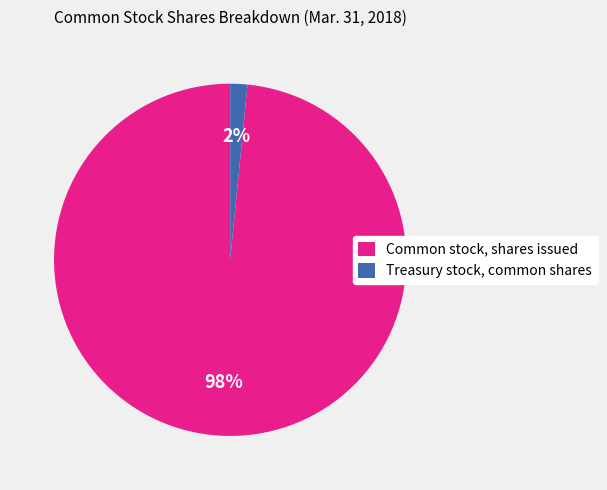

Is the sum of Common stock, shares issued and Treasury stock, common shares greater than half?

Yes